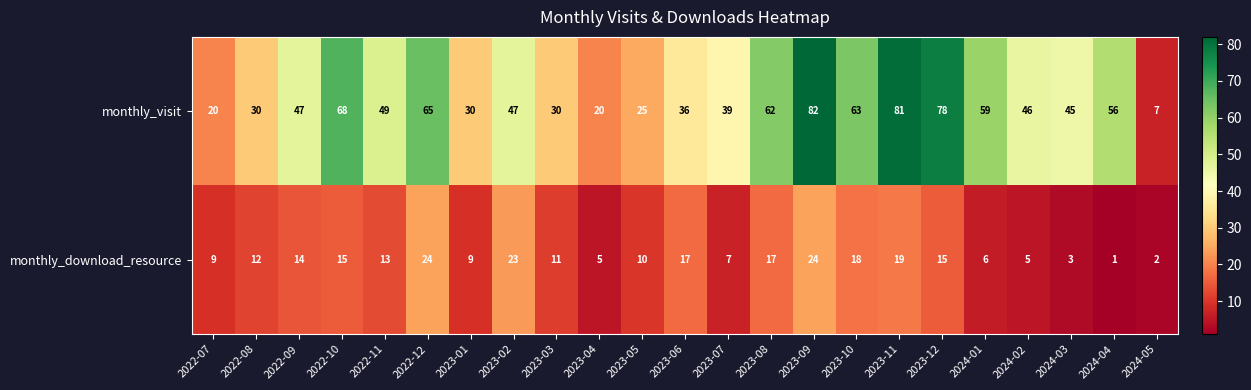

What is the minimum value shown in the chart?

1